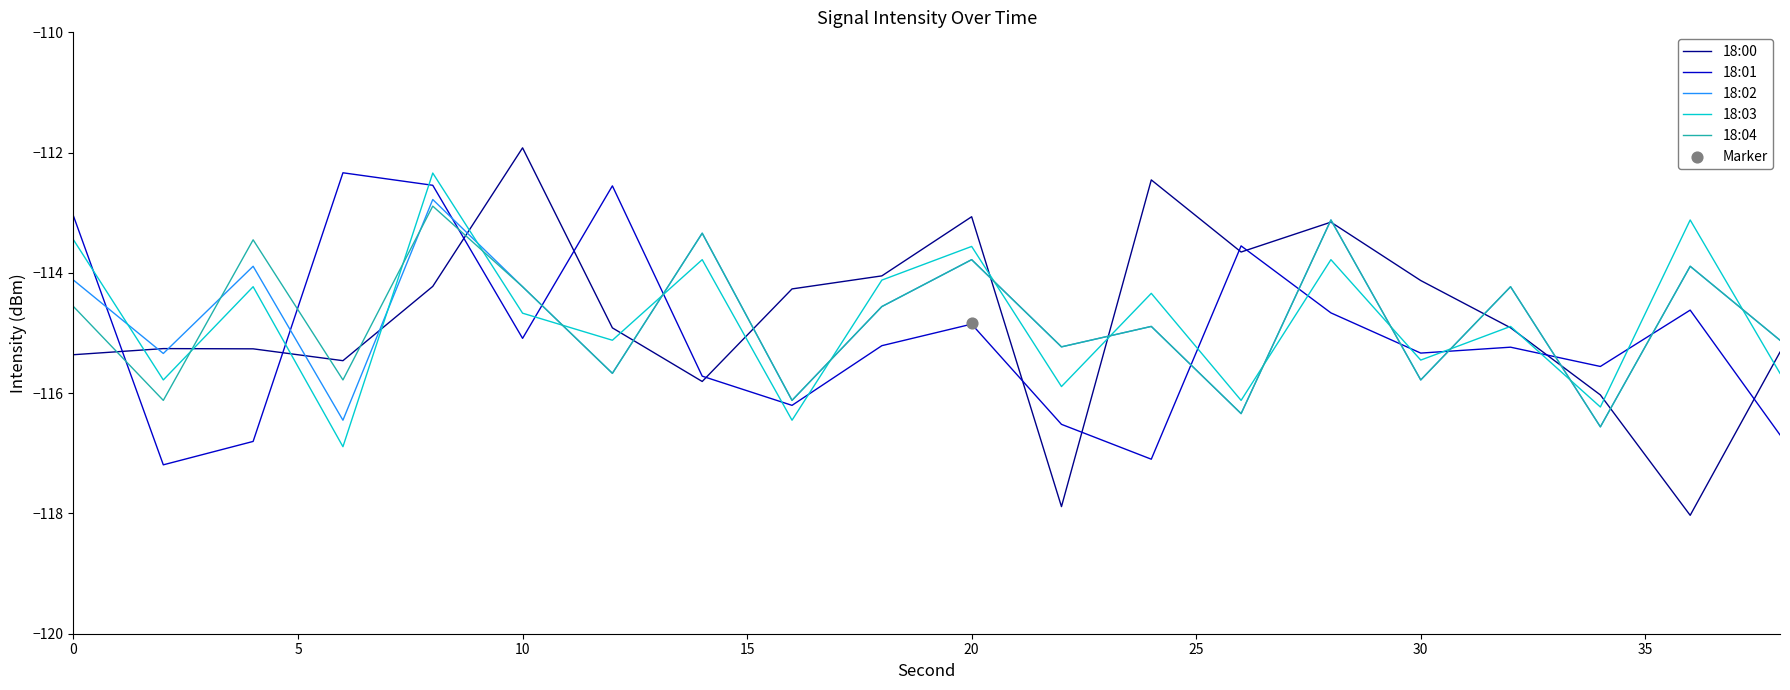

What are all the series names shown in the legend?

18:00, 18:01, 18:02, 18:03, 18:04